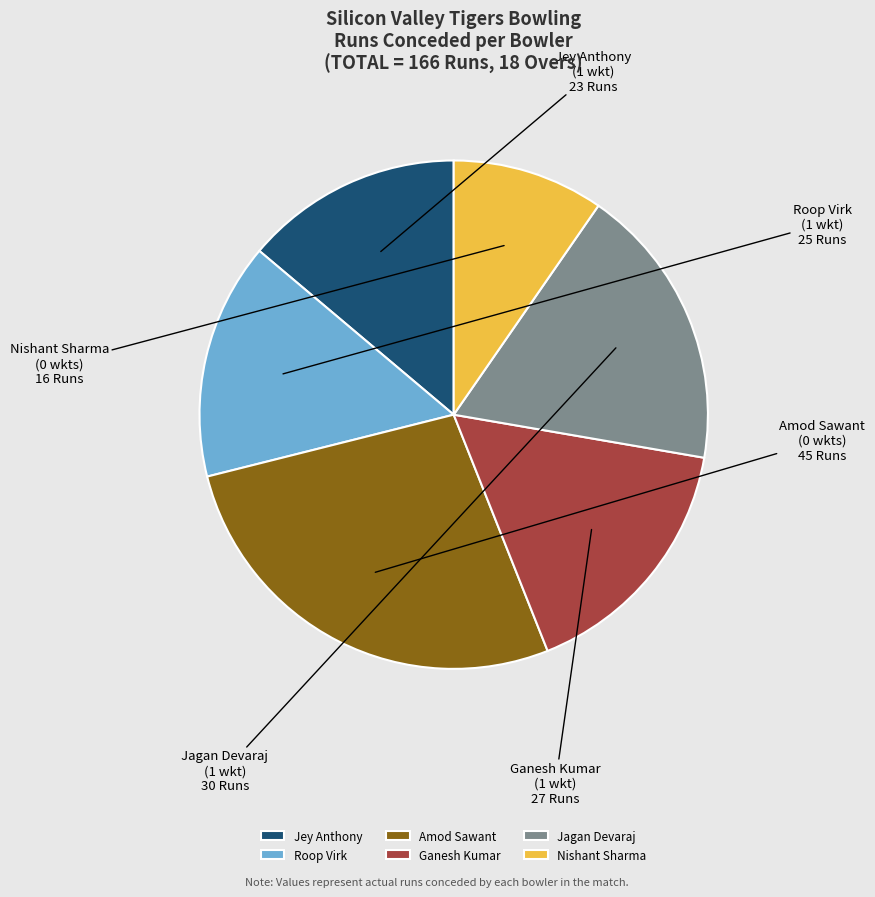

What is the ratio of the value at Ganesh Kumar to the value at Jagan Devaraj?

0.9